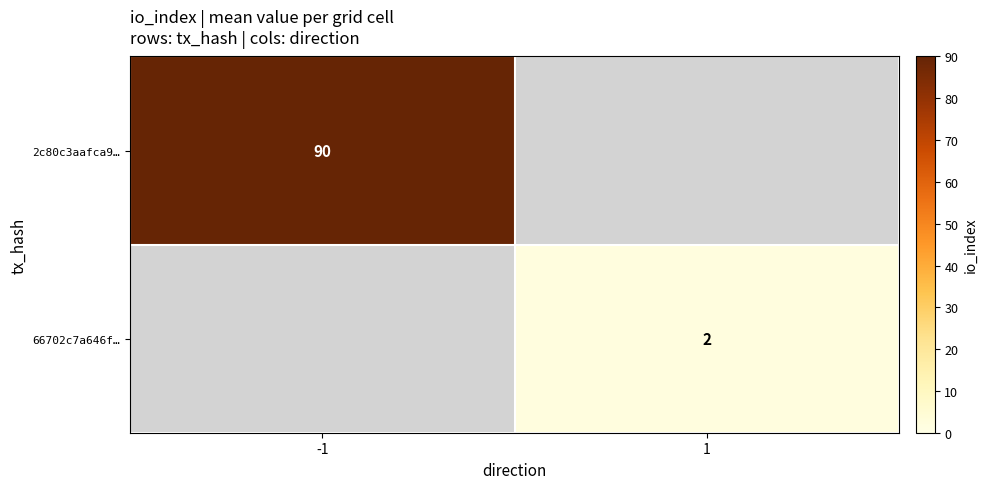

Is it true that 2c80c3aafca9… equals 122.7 at -1?

False